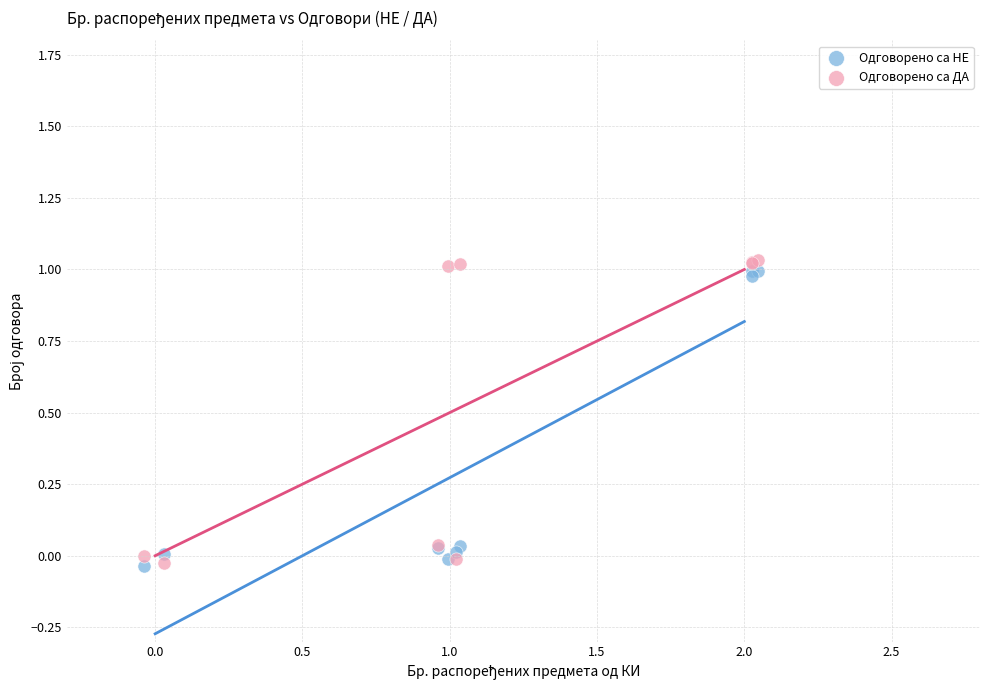

What is the X range (max minus min) for the scatter plot?

2.1